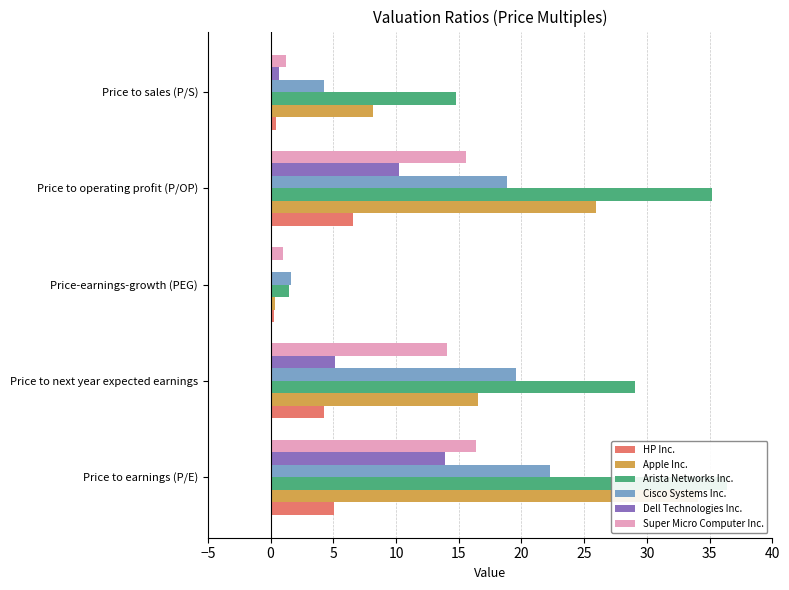

Between Price to next year expected earnings and Price-earnings-growth (PEG), which series saw the biggest shift?

Arista Networks Inc.